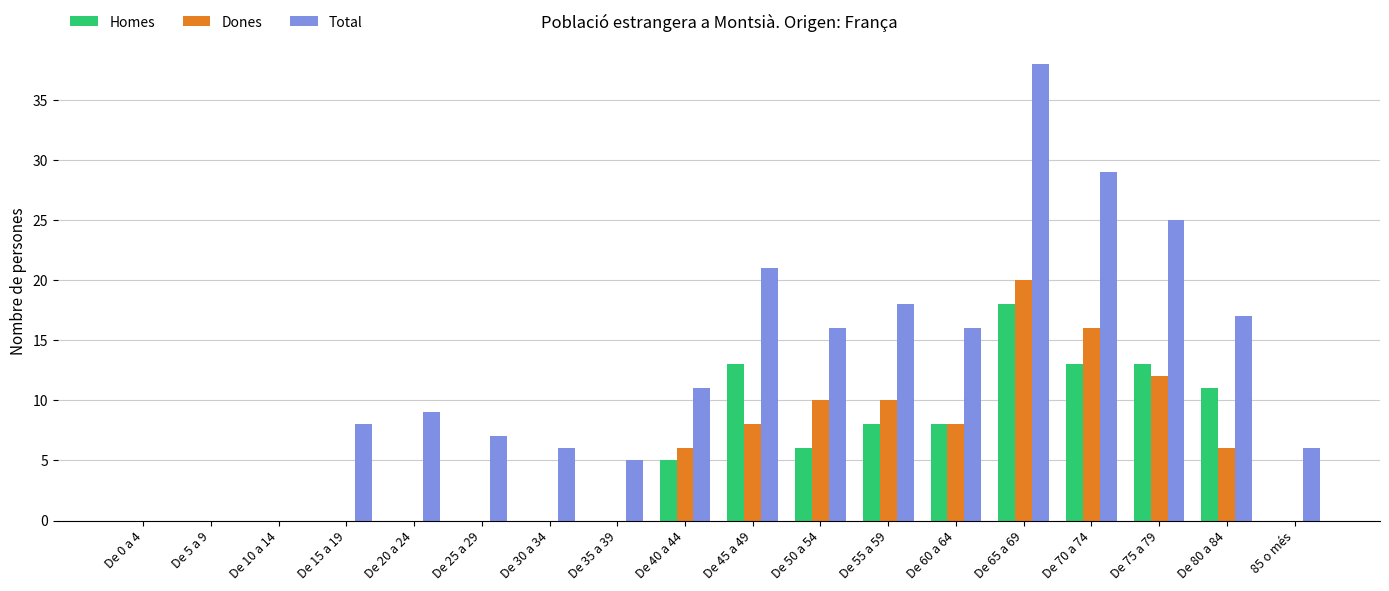

How many series are shown in this chart?

3